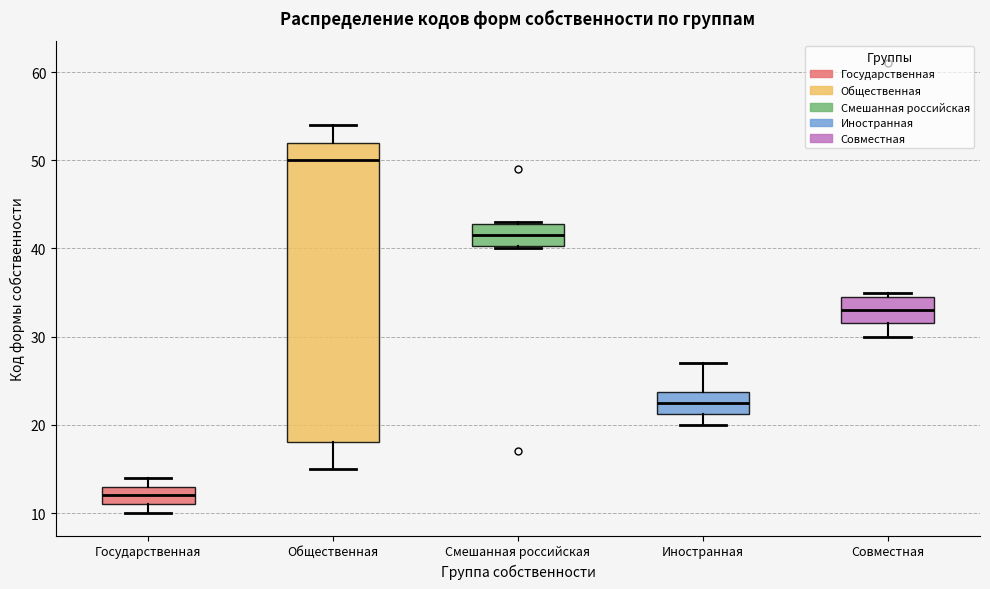

Reading left to right, transcribe this box plot: for each box, give where its median line is, the range the box spans, and where its two whiskers end, as read against the y-axis. The values are not printed on the chart, so give them approximately, as read against the axis.

Государственная: median 12, box 11 to 13, whiskers 10 to 14
Общественная: median 50, box 18 to 52, whiskers 15 to 54
Смешанная российская: median 42, box 40 to 43, whiskers 40 to 43
Иностранная: median 23, box 21 to 24, whiskers 20 to 27
Совместная: median 33, box 32 to 35, whiskers 30 to 35 (just above the box's upper edge)